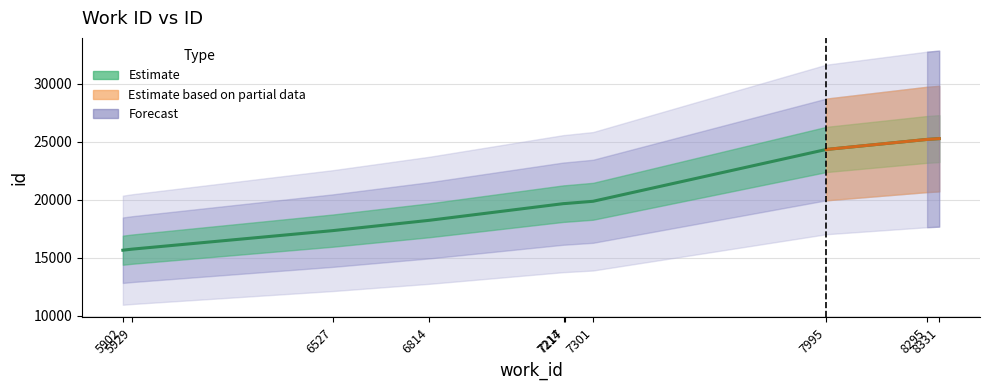

How many values exceed 19688?

4